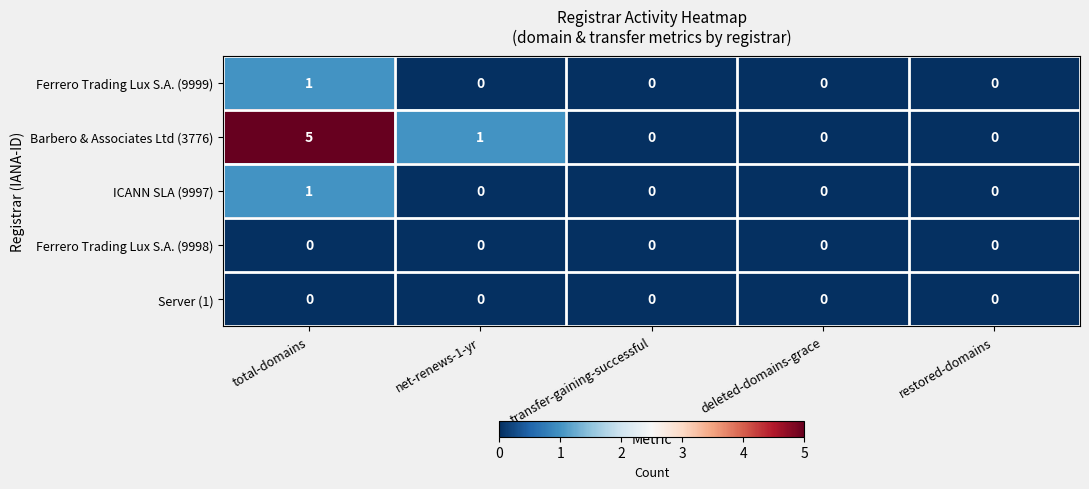

Which series changed the most between total-domains and net-renews-1-yr?

Barbero & Associates Ltd (3776)